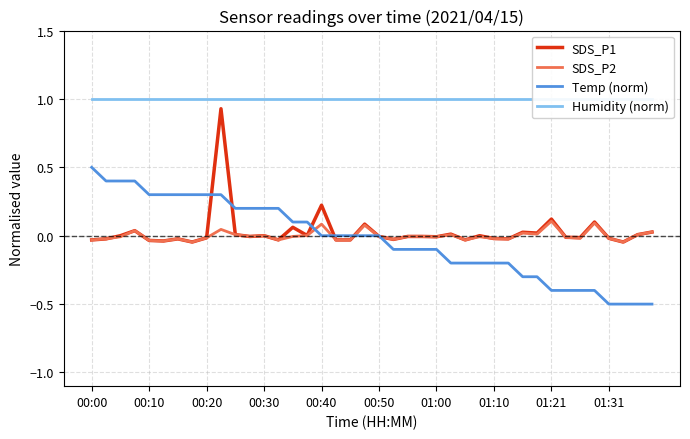

True or false: Humidity (norm) has more than 0 points higher than both neighbors.

False